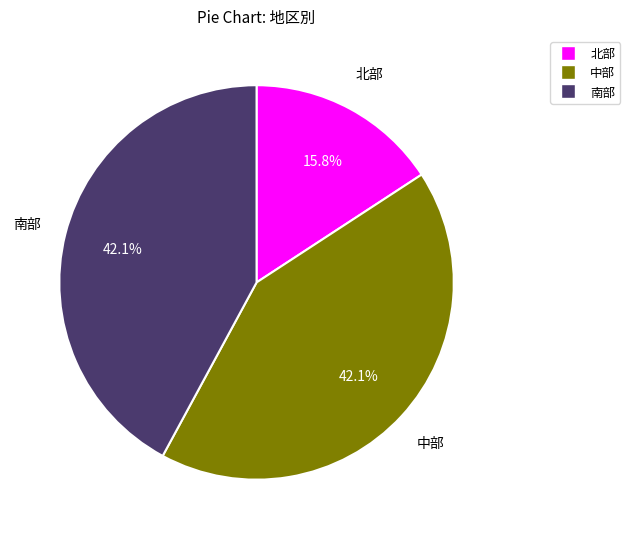

Does 北部 account for over 50% of the chart?

No